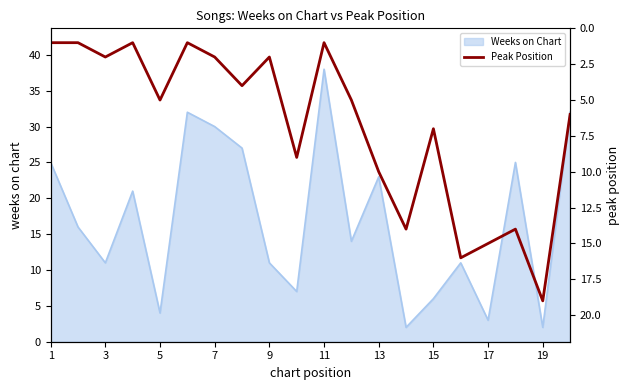

What is the minimum value shown in the chart?

1